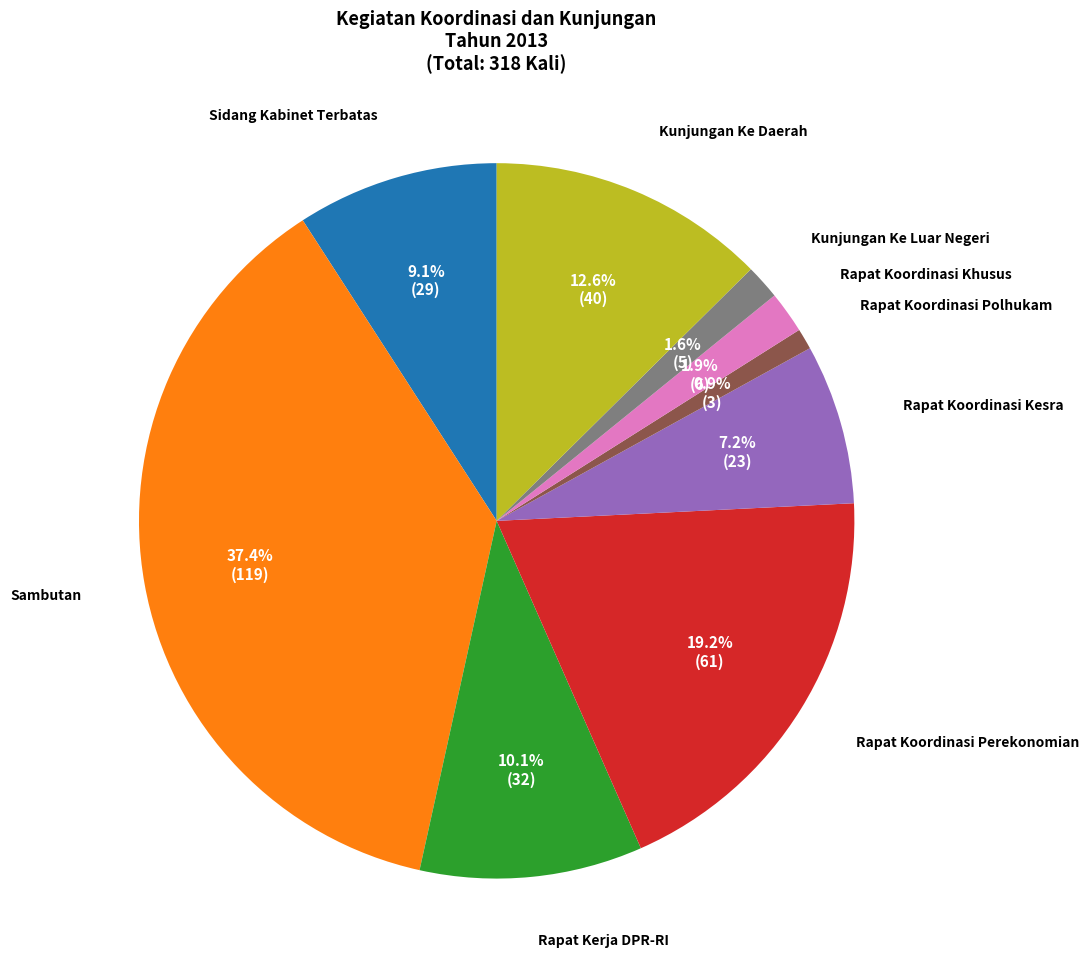

Does any single category account for the majority?

No